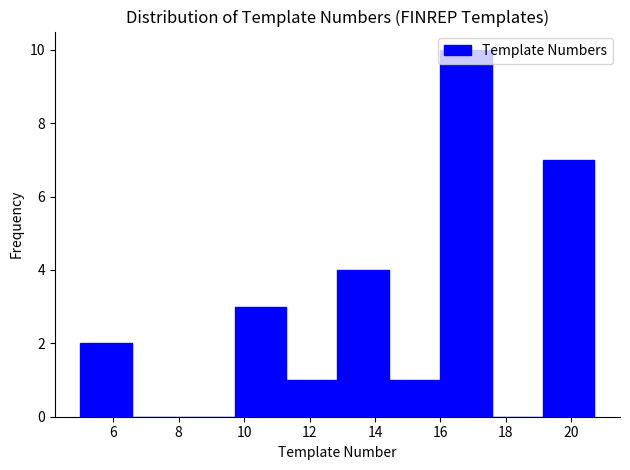

Reading left to right, transcribe this chart: for each bar, give the range it covers on the x-axis and its height. Neither the bar edges nor the heights are printed on the chart, so give them approximately, as read against the axes.

5.0 to 6.6: 2
6.6 to 8.2: 0
8.2 to 9.8: 0
9.8 to 11.2: 3
11.2 to 12.8: 1
12.8 to 14.4: 4
14.4 to 16.0: 1
16.0 to 17.6: 10
17.6 to 19.2: 0
19.2 to 20.8: 7